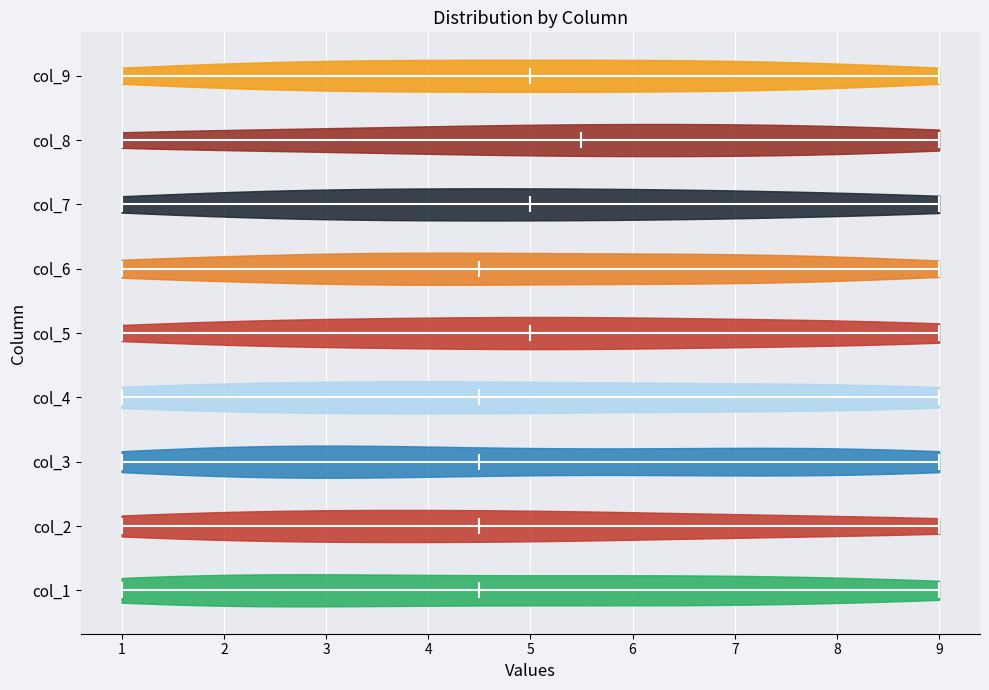

Where does the median line of the violin for col_1 sit on the x-axis? The values are not printed on the chart, so give them approximately, as read against the axis.

4.5